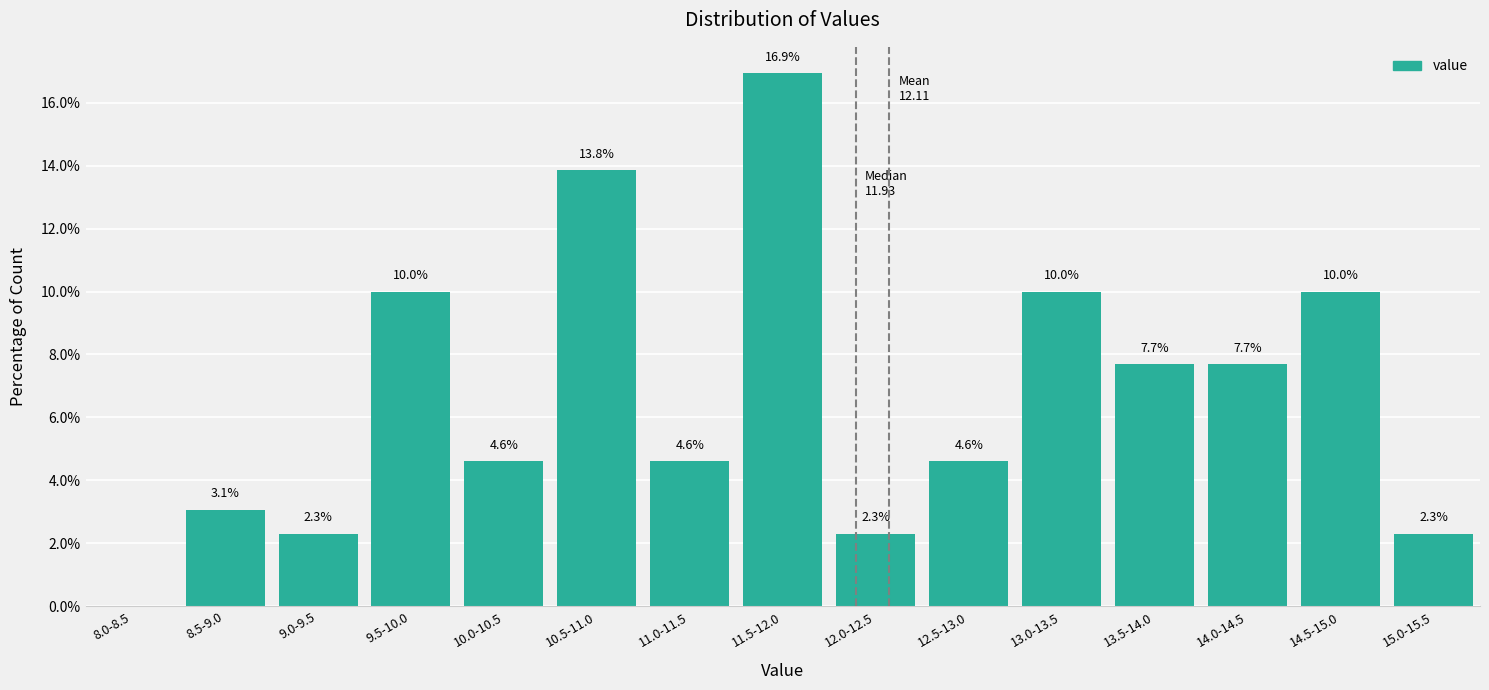

Reading left to right, extract all data points from this chart.

8.0-8.5=0.0	8.5-9.0=3.1	9.0-9.5=2.3	9.5-10.0=10.0	10.0-10.5=4.6	10.5-11.0=13.8	11.0-11.5=4.6	11.5-12.0=16.9	12.0-12.5=2.3	12.5-13.0=4.6	13.0-13.5=10.0	13.5-14.0=7.7	14.0-14.5=7.7	14.5-15.0=10.0	15.0-15.5=2.3